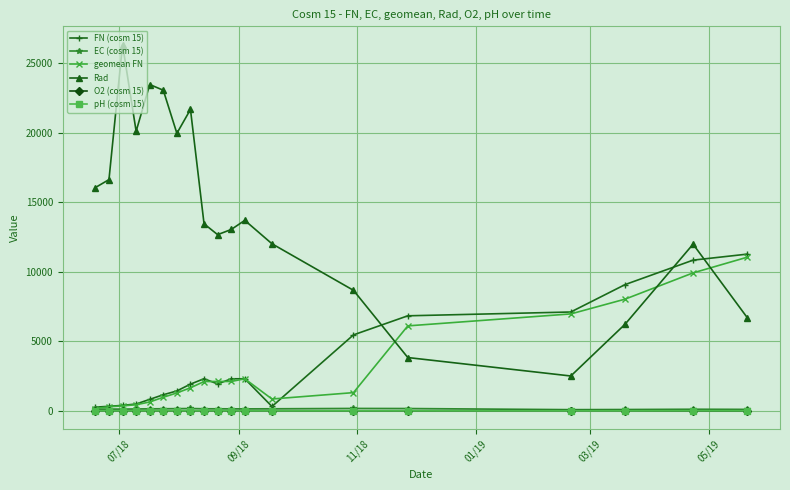

What is the average value of the O2 (cosm 15) series?

13.0